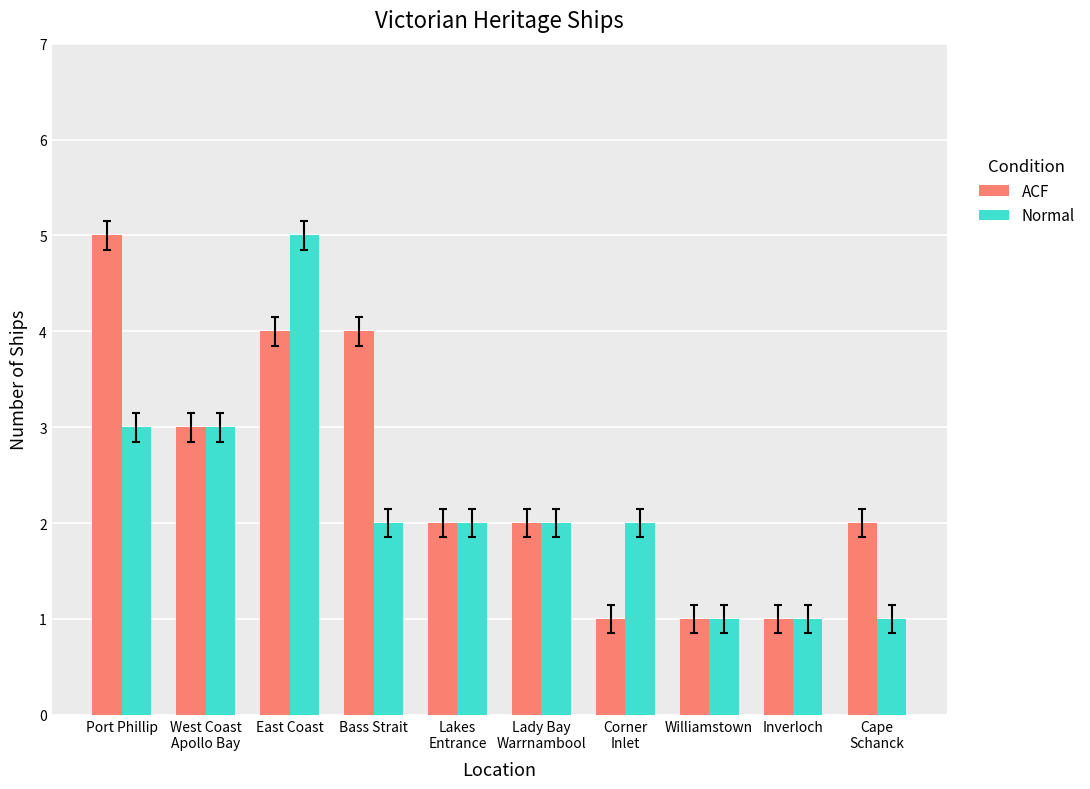

List the series in order of their overall mean, highest first.

ACF, Normal